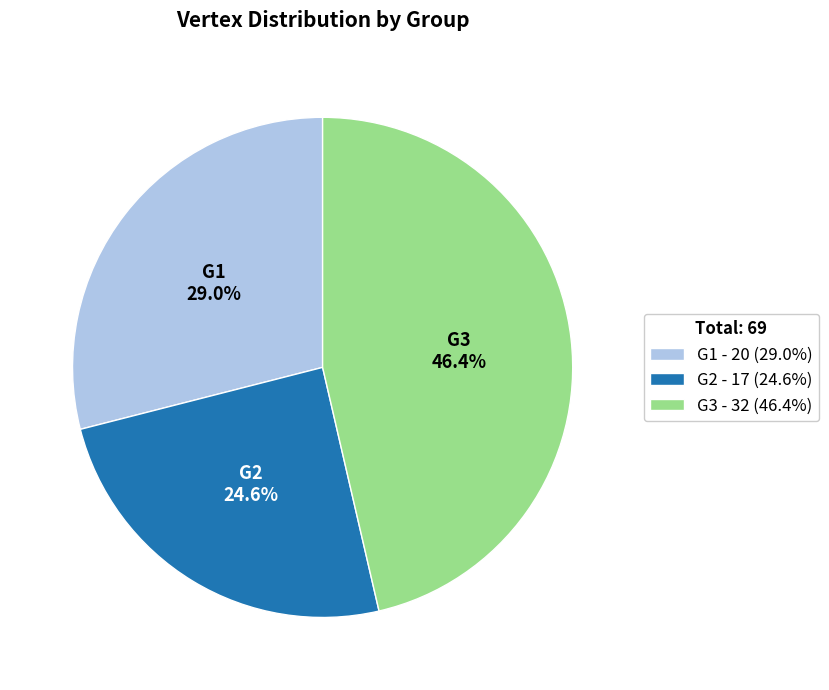

Between G1 and G2, which is larger?

G1